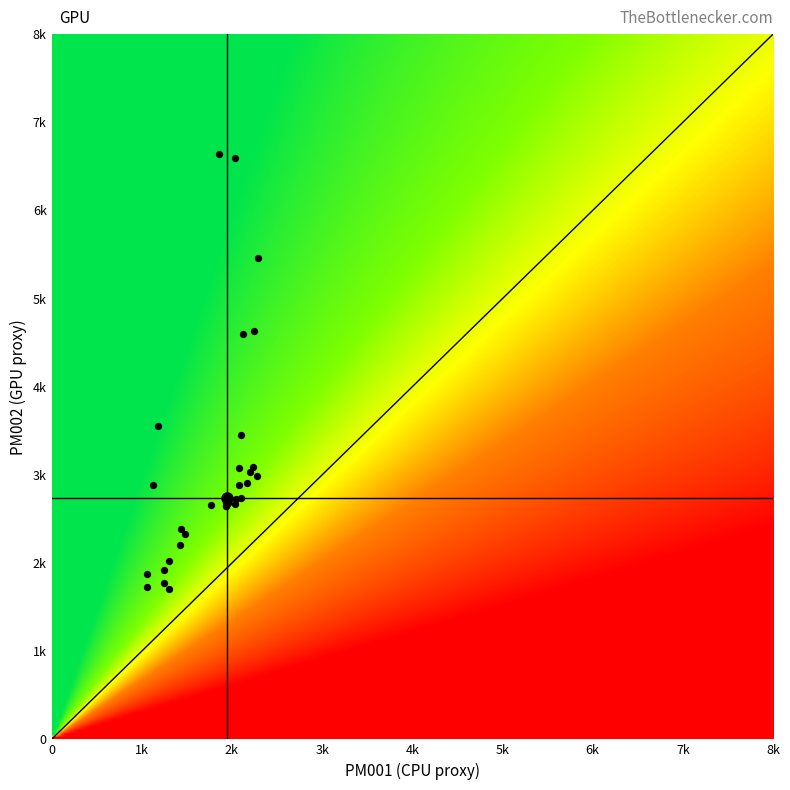

The chart shows a value of 4133 at 16. True or false?

False